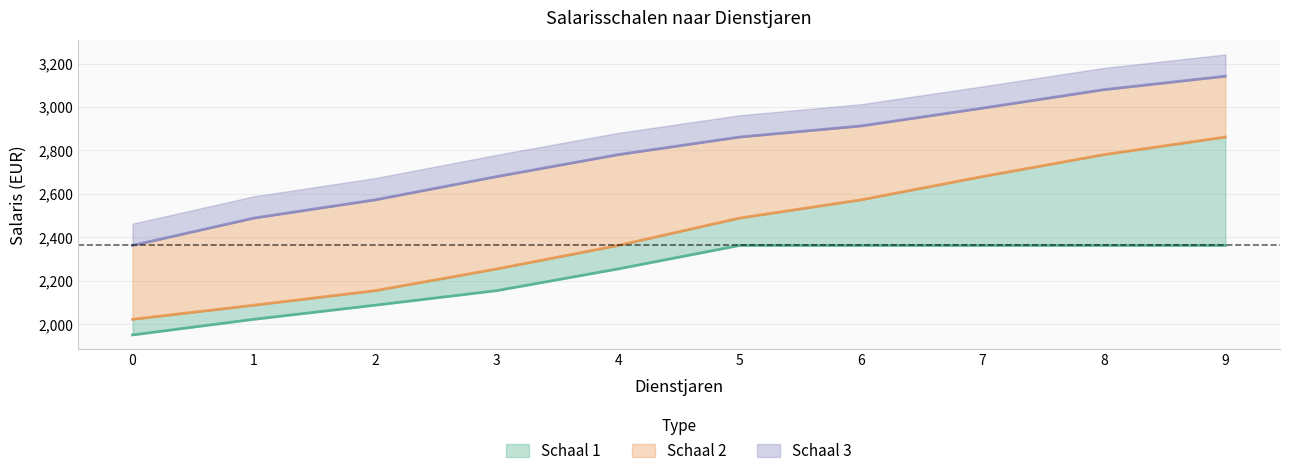

At which category is the sum across all series the highest?

9